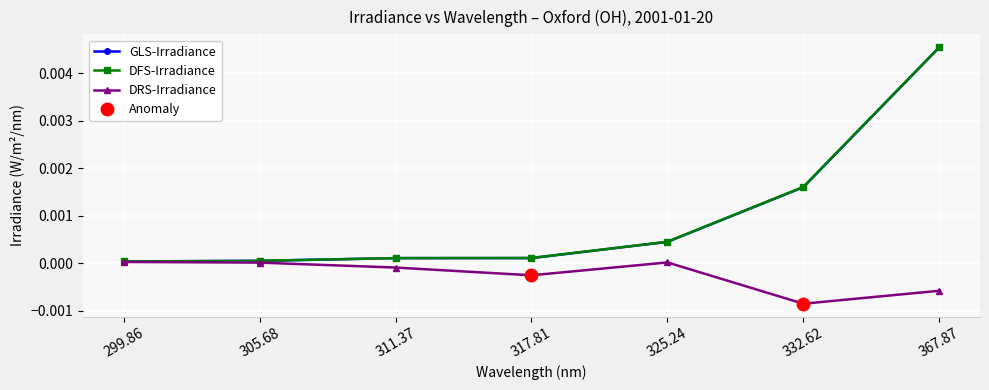

Is the value of GLS-Irradiance at 325.24 greater than the value of DFS-Irradiance at 311.37?

Yes